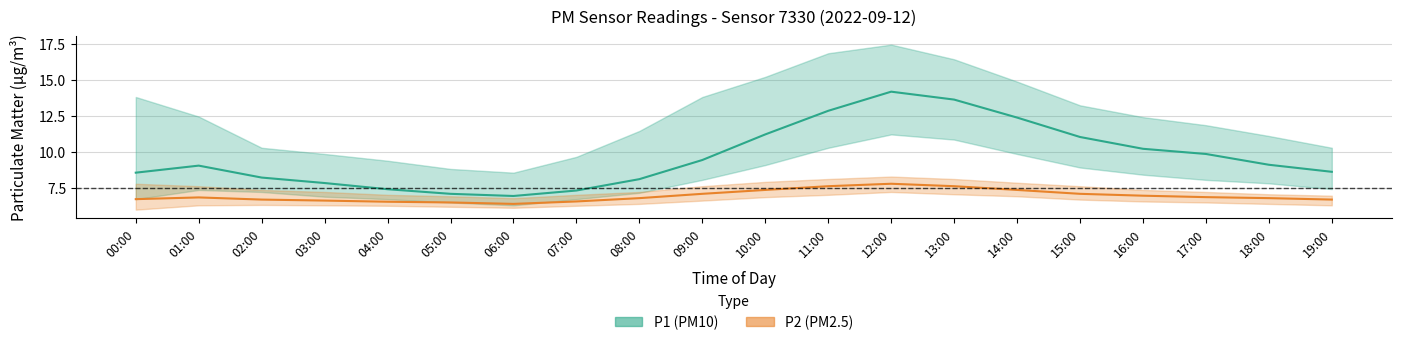

What is the label of the 9th point from the right?

11:00